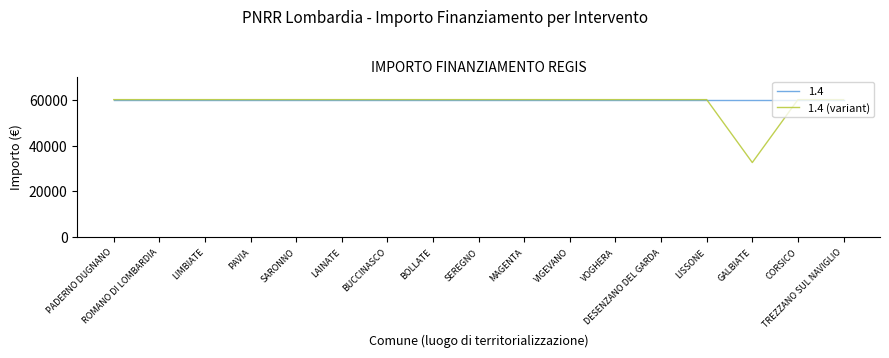

What is the approximate value of 1.4 (variant) at DESENZANO DEL GARDA?

59966